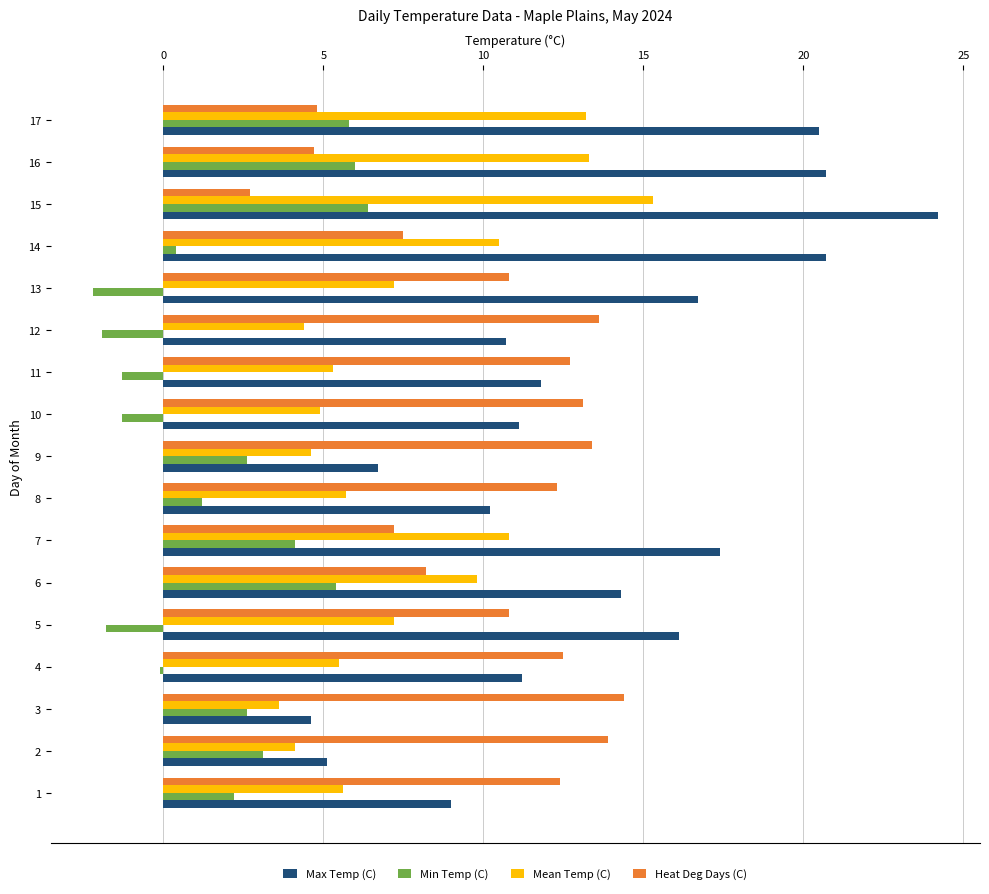

At 7, list the series in order from smallest to largest.

Min Temp (C), Heat Deg Days (C), Mean Temp (C), Max Temp (C)